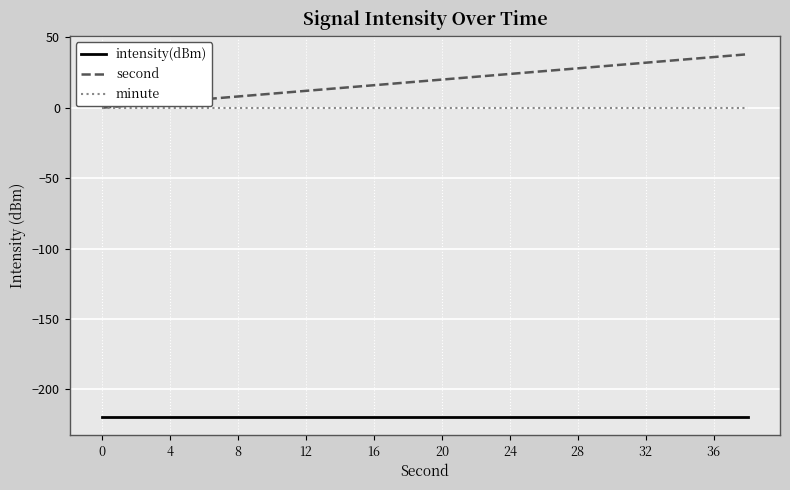

List the series in order of their peak value, lowest first.

intensity(dBm), minute, second